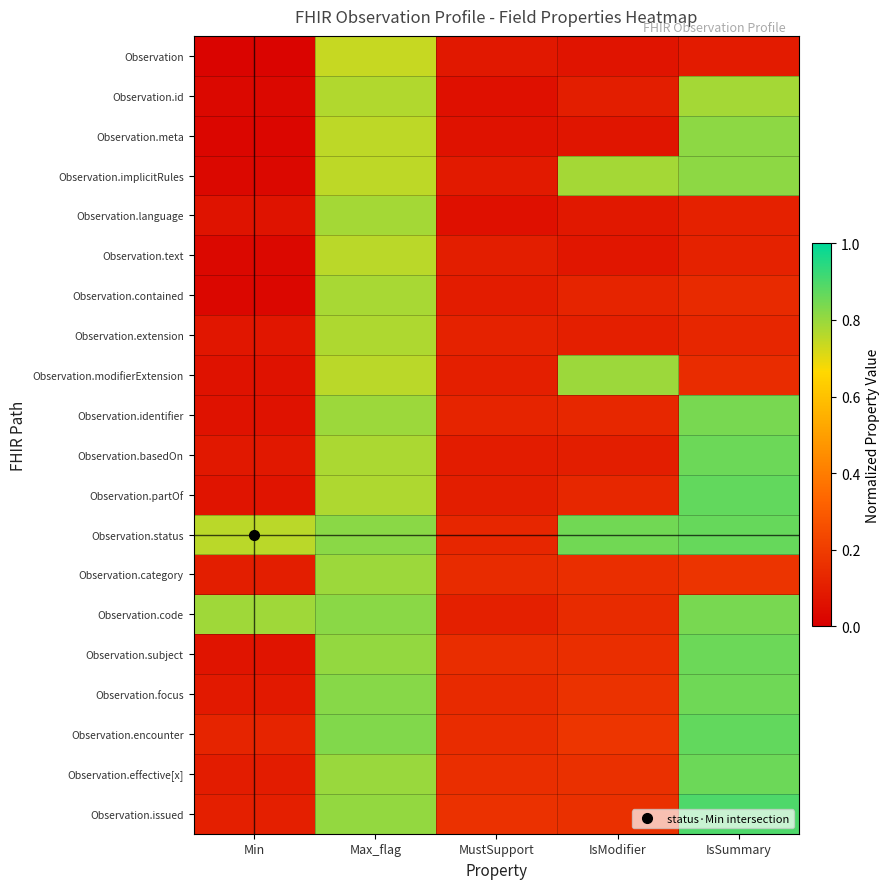

How many distinct data groups are displayed?

20